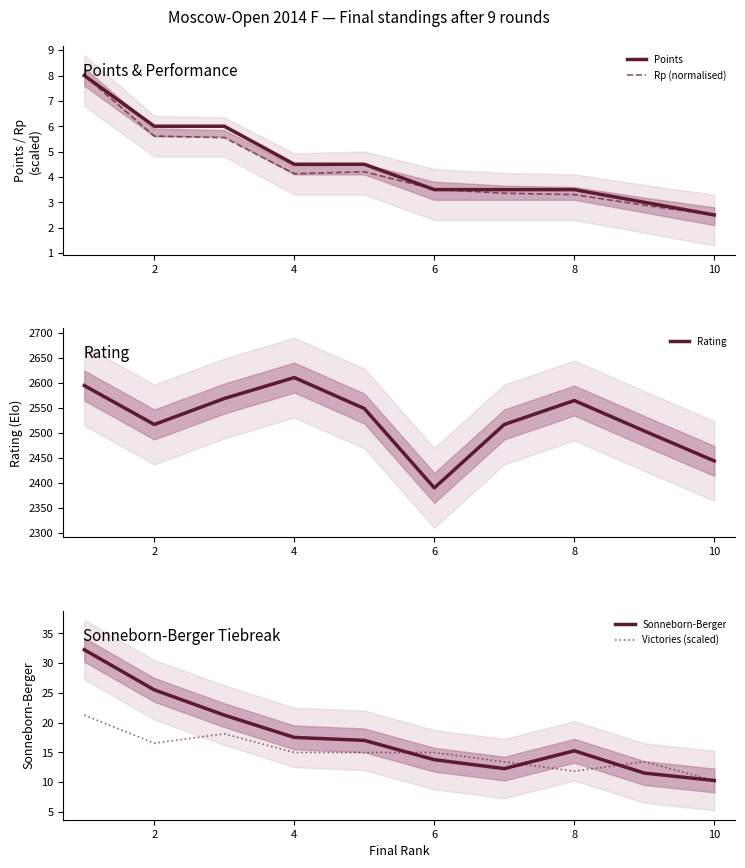

Is it true that Rp (normalised) equals 3.5 at 6?

True